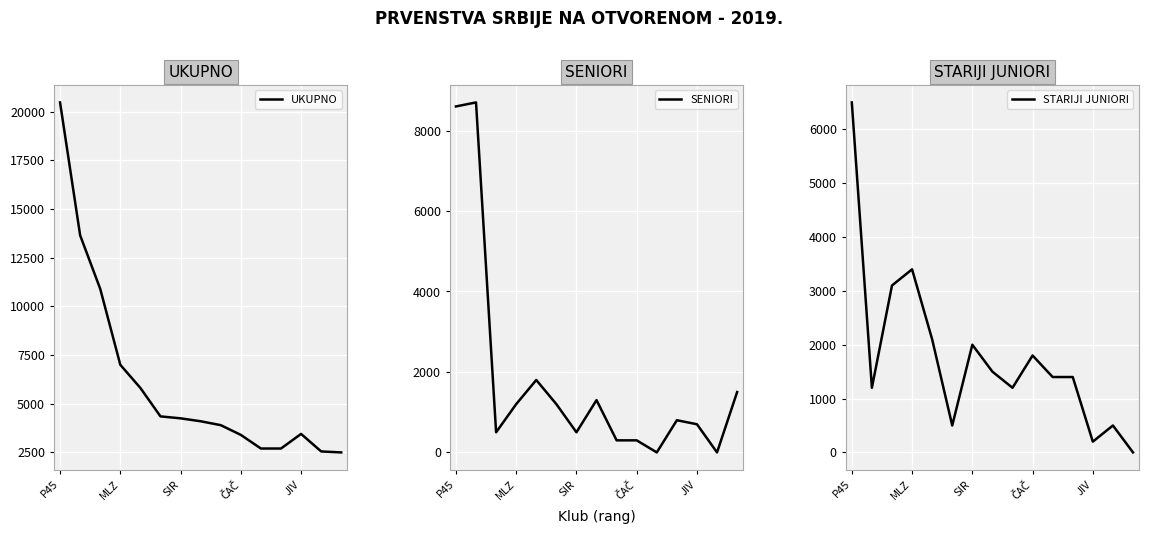

The UKUPNO series shows 4873 at JIV. True or false?

False